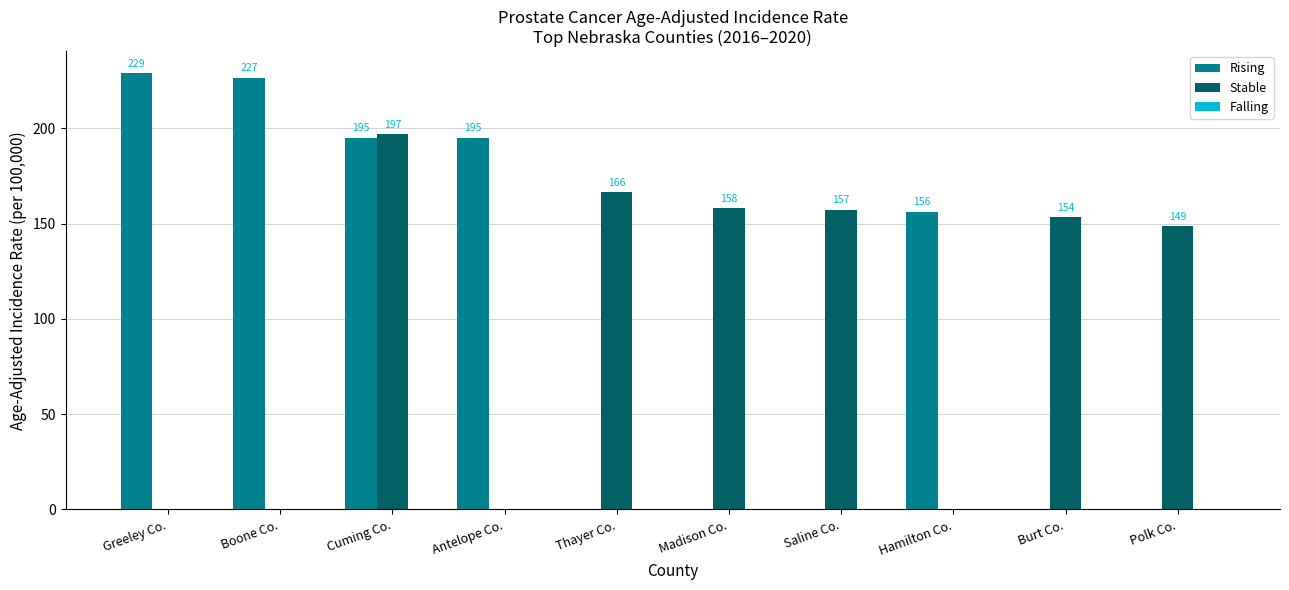

At which label does Rising reach its peak?

Greeley Co.